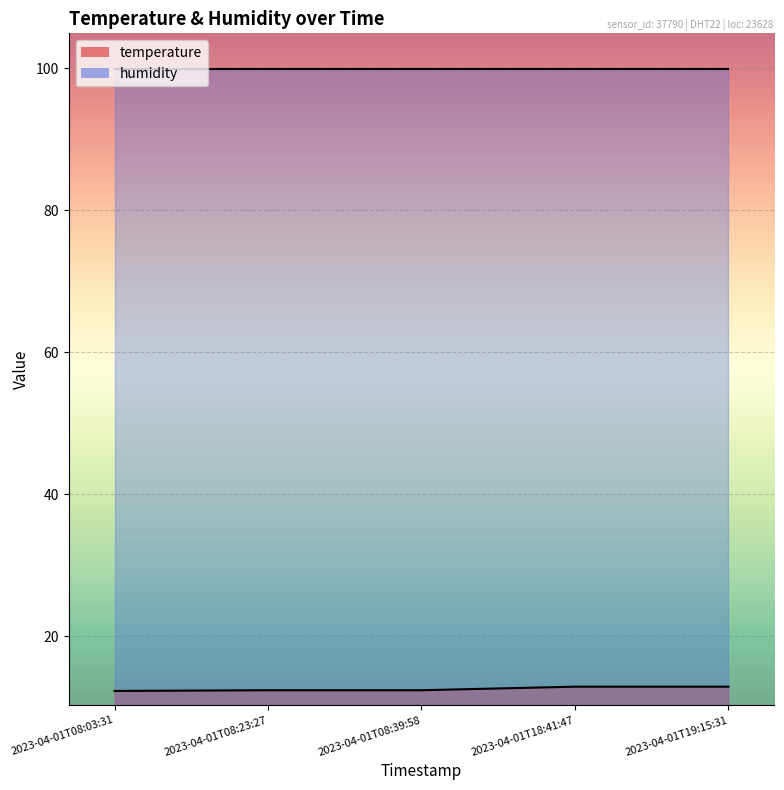

Does the chart display data point markers on the line(s)?

No